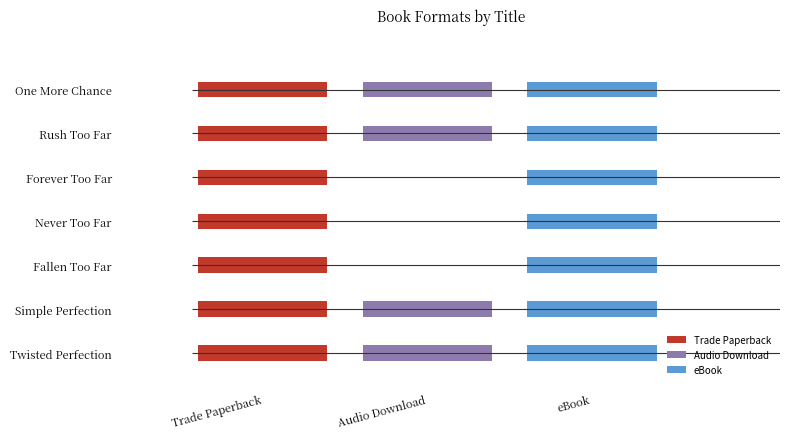

What position from the left is Never Too Far?

4